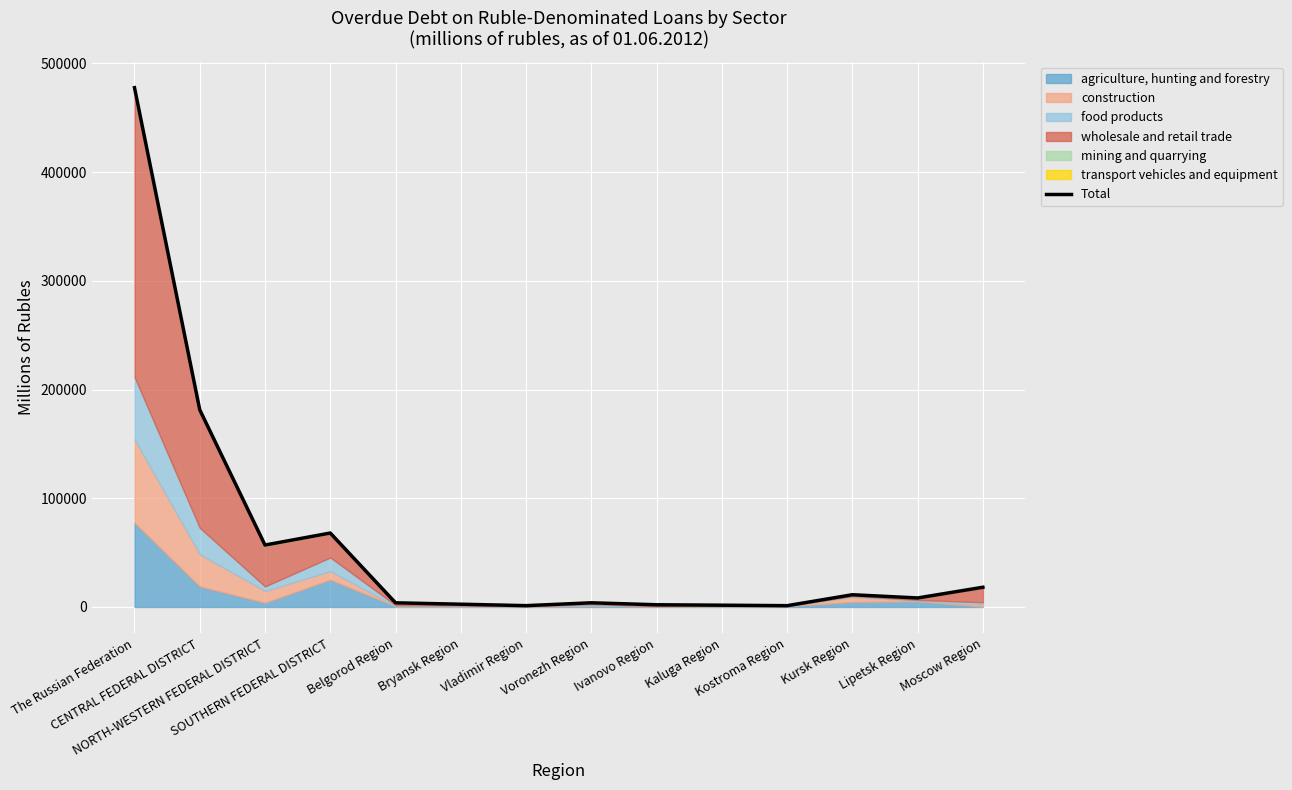

What is the label of the 8th point from the right?

Vladimir Region